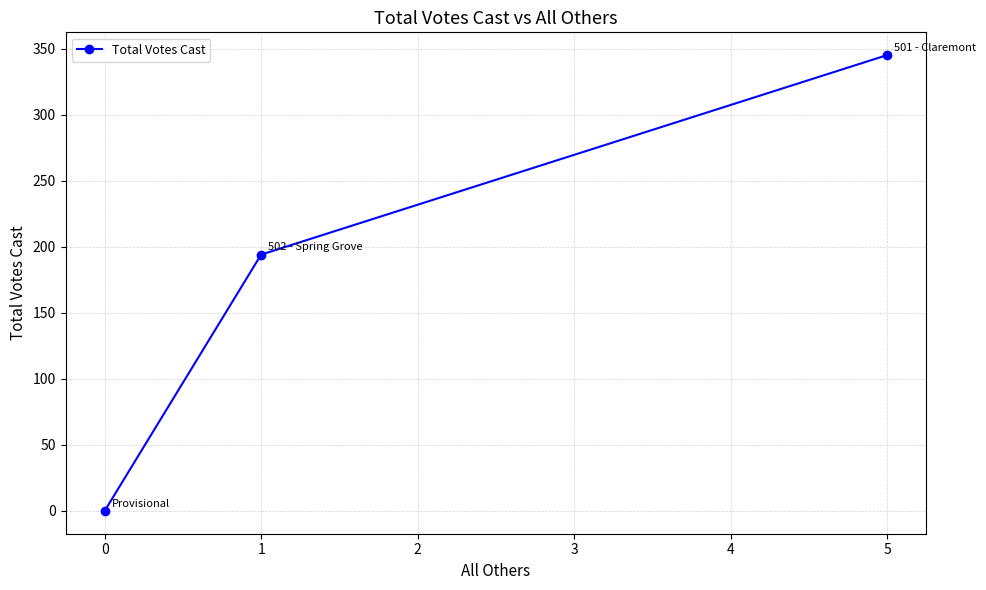

List the labels in order of value, smallest first.

0, 1, 5